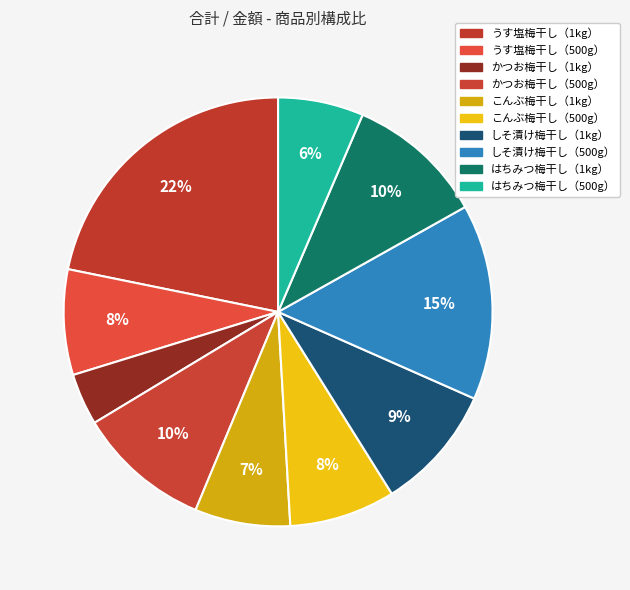

Does any single category account for the majority?

No